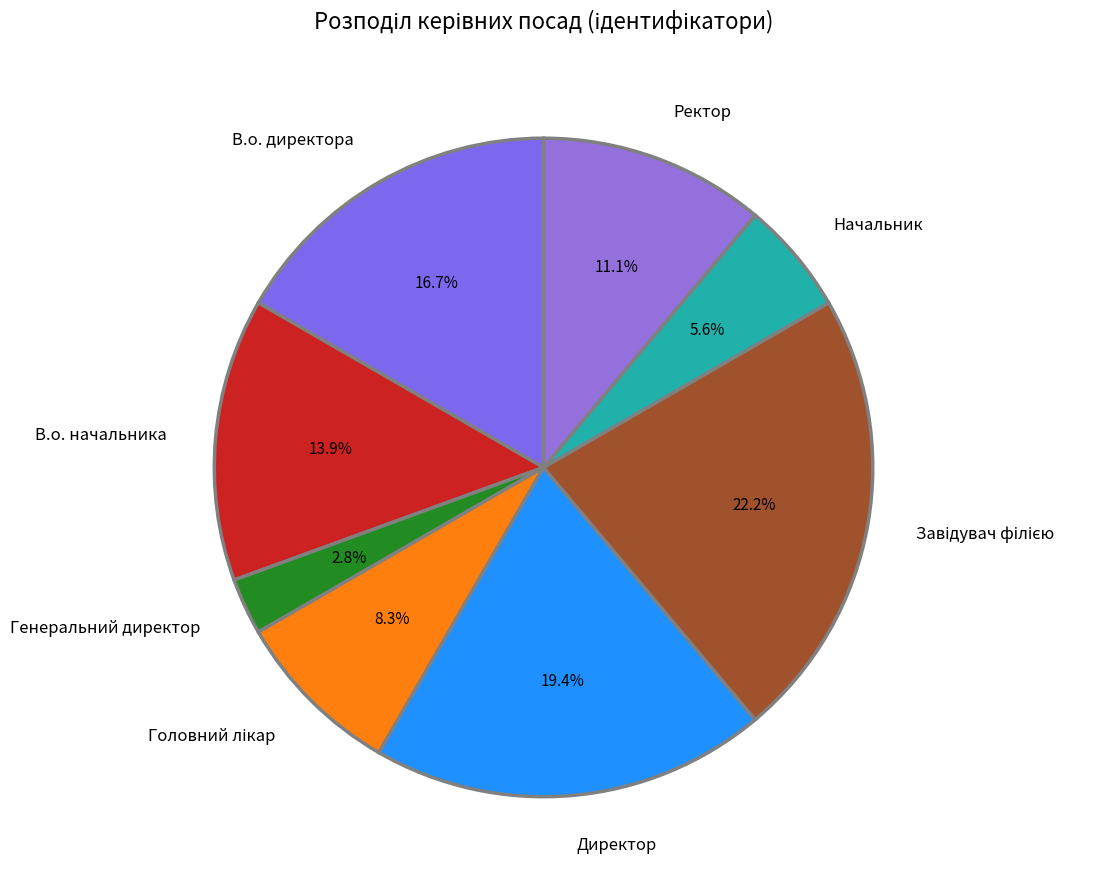

Between В.о. директора and Ректор, which is larger?

В.о. директора